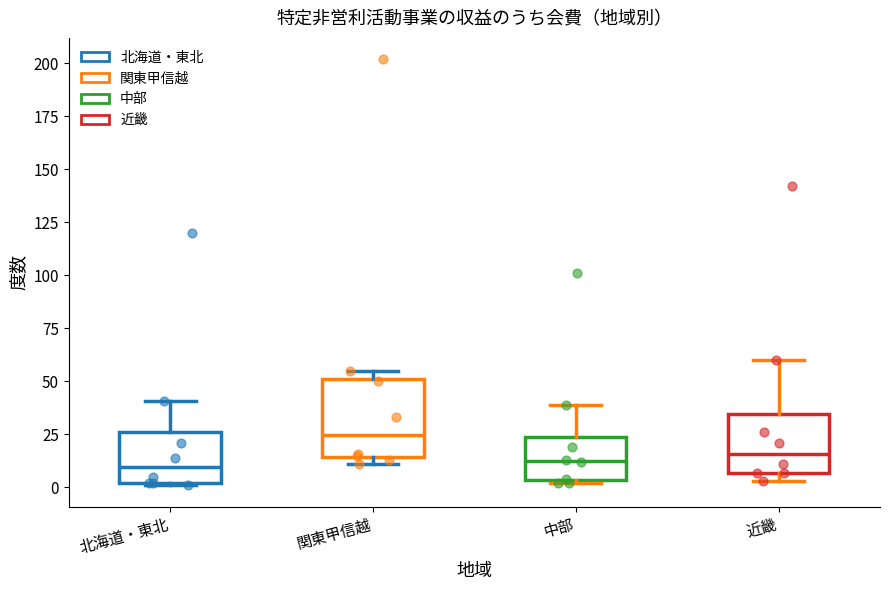

Comparing the boxes themselves (not the whiskers), which one is the tallest?

関東甲信越